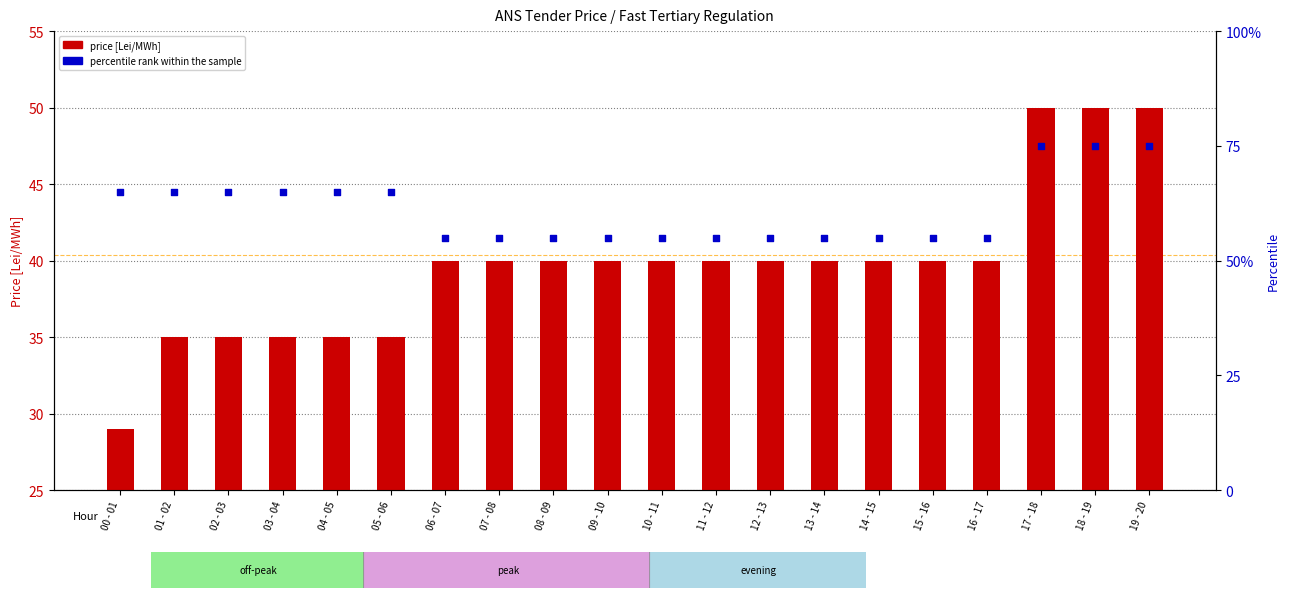

Which series has the largest total across all categories?

percentile rank within the sample